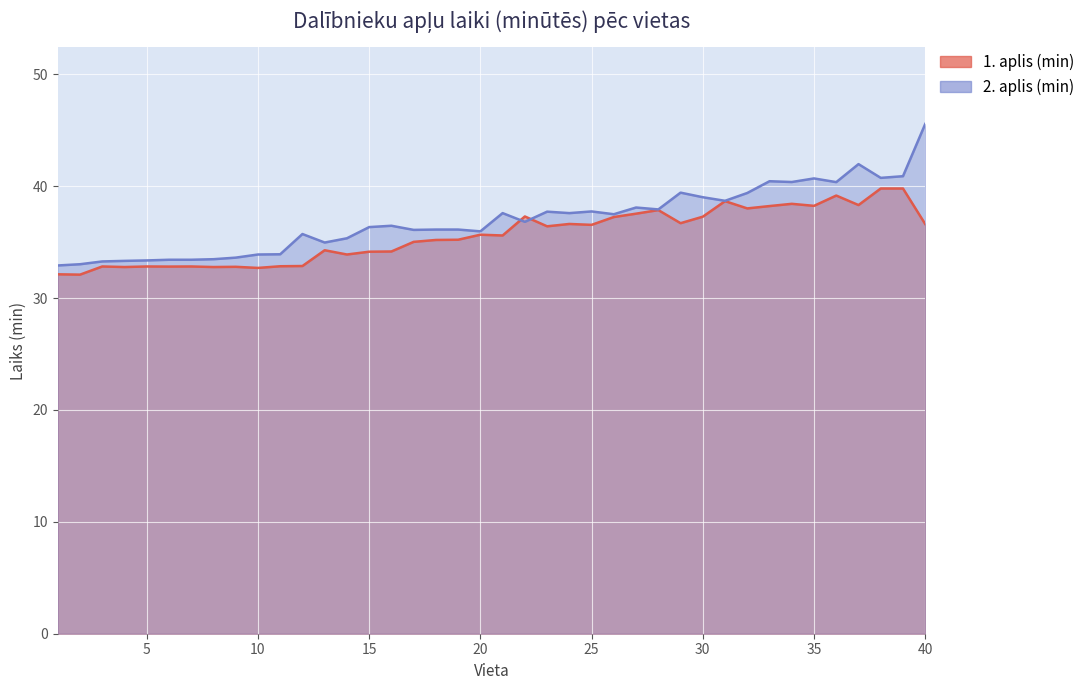

Between which two adjacent categories do 2. aplis (min) and 1. aplis (min) first intersect?

21 and 22